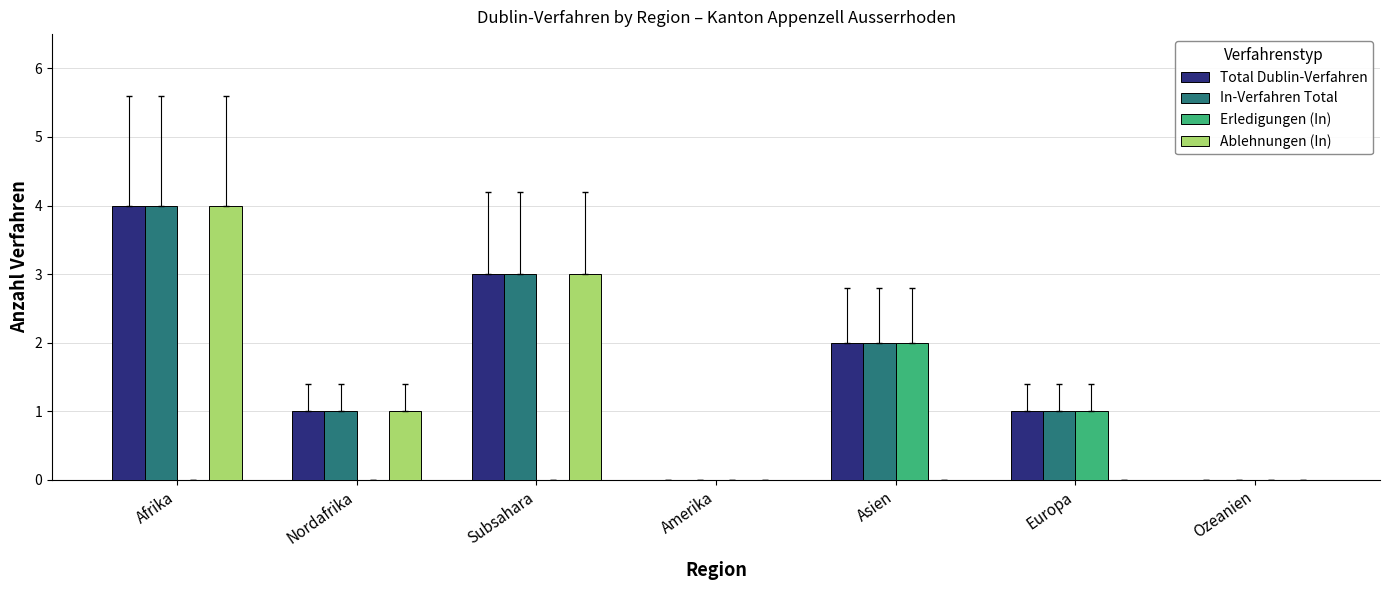

Count the number of data series in this chart.

4